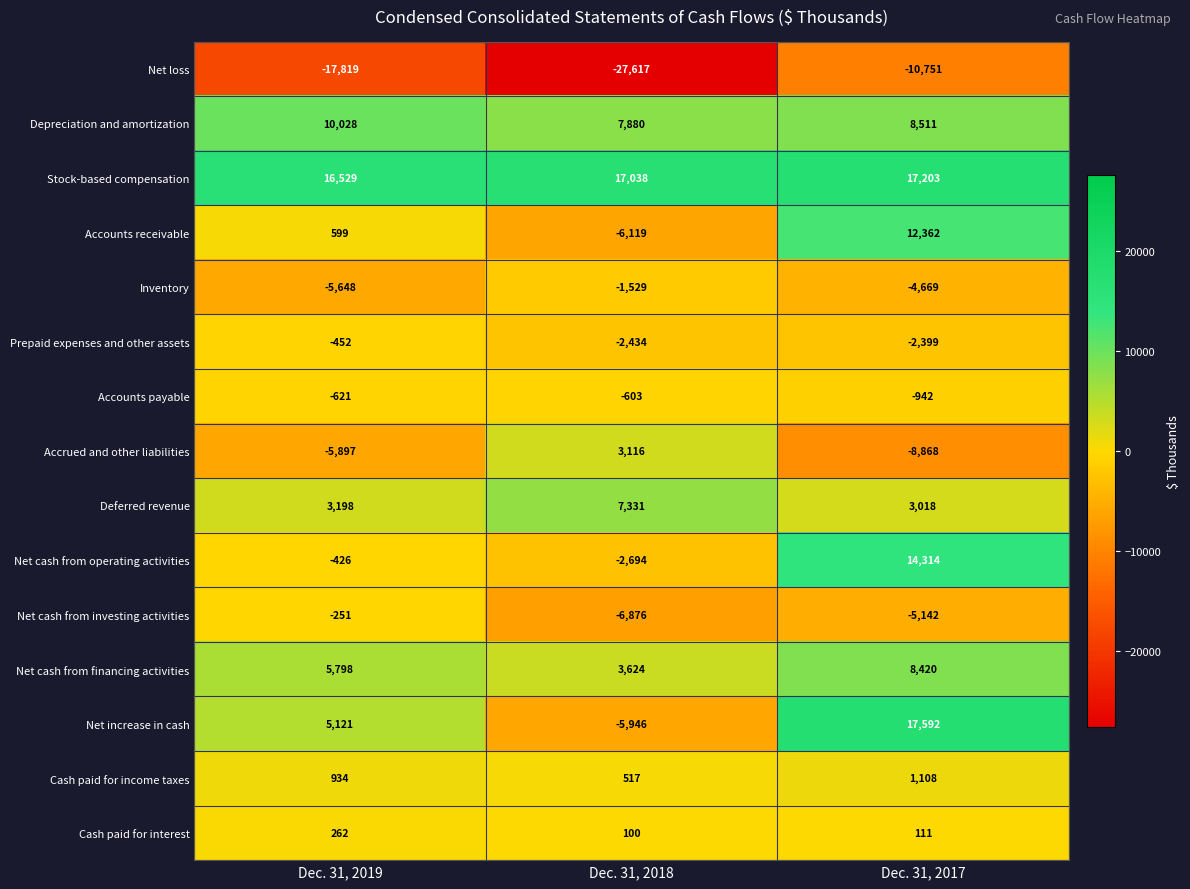

At which label does Net loss first exceed -17819?

Dec. 31, 2017